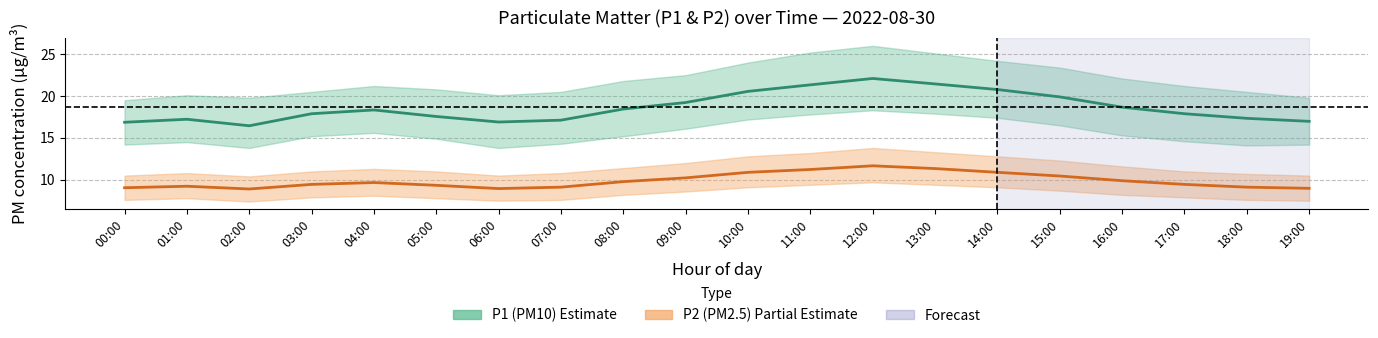

At which category does the chart reach its minimum across all series?

02:00